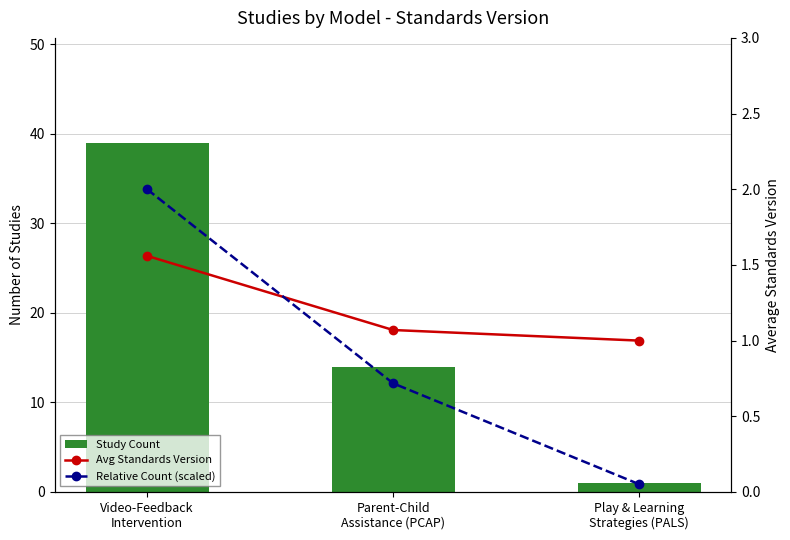

Reading right to left, list all the values displayed in this chart.

Study Count: Play & Learning
Strategies (PALS)=1.0	Parent-Child
Assistance (PCAP)=14.0	Video-Feedback
Intervention=39.0
Avg Standards Version: Play & Learning
Strategies (PALS)=1.0	Parent-Child
Assistance (PCAP)=1.1	Video-Feedback
Intervention=1.6
Relative Count (scaled): Play & Learning
Strategies (PALS)=0.1	Parent-Child
Assistance (PCAP)=0.7	Video-Feedback
Intervention=2.0